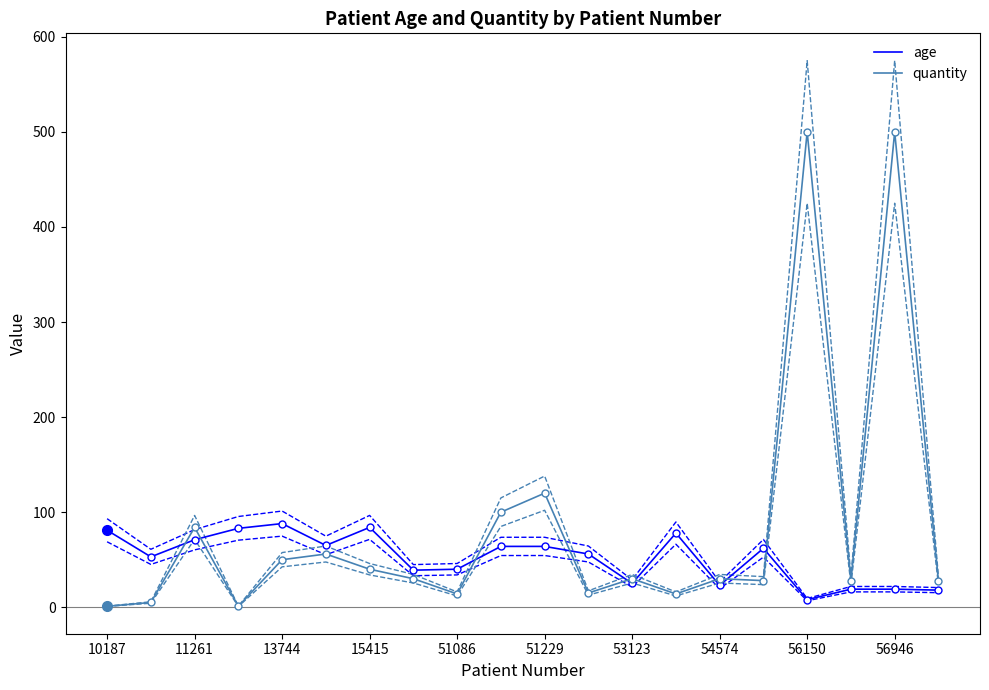

True or false: quantity and age cross at least once.

True